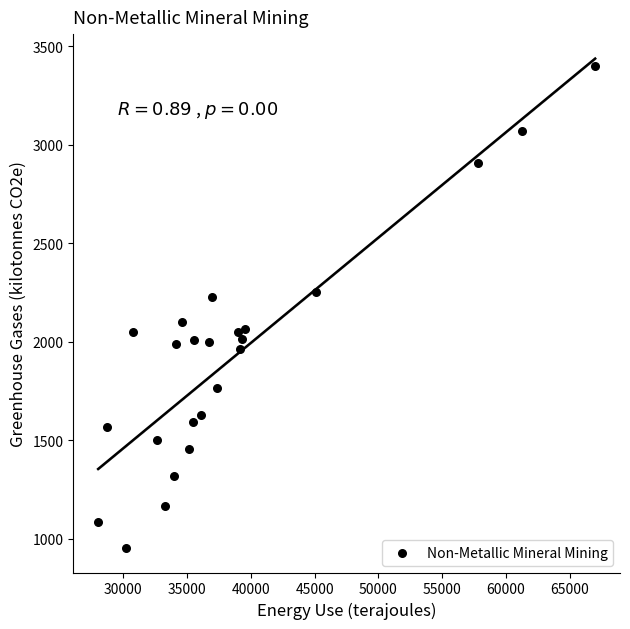

What is the range of Y values (max minus min)?

2451.2